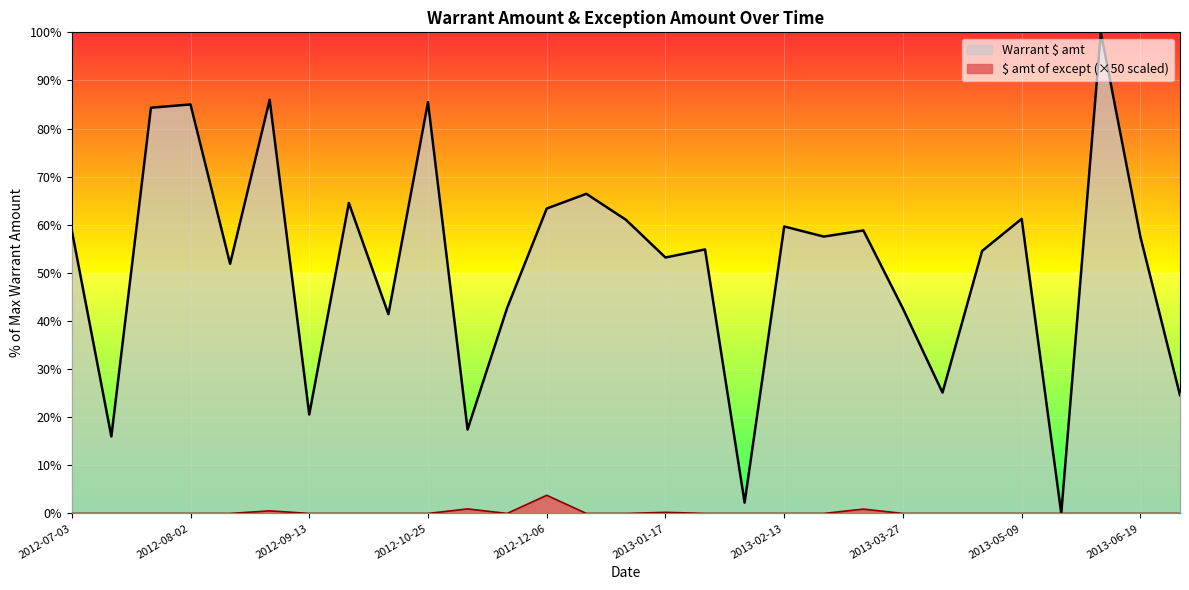

Is the value of $ amt of except at 2012-08-29 greater than the value of Warrant $ amt at 2012-12-06?

No